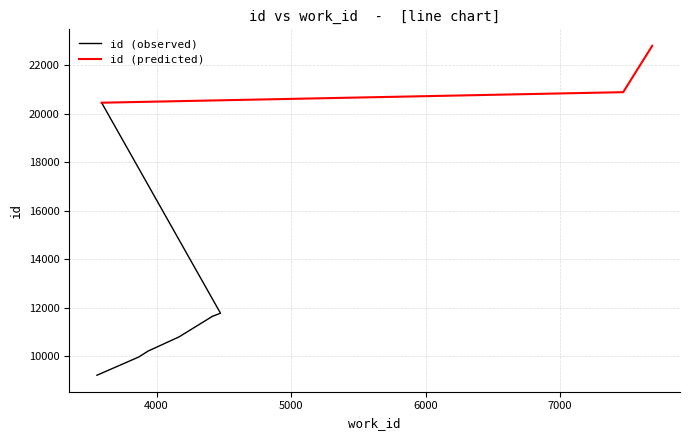

List the labels in order of value, largest first.

7686, 7470, 3591, 4475, 4411, 4411, 4167, 3937, 3866, 3556